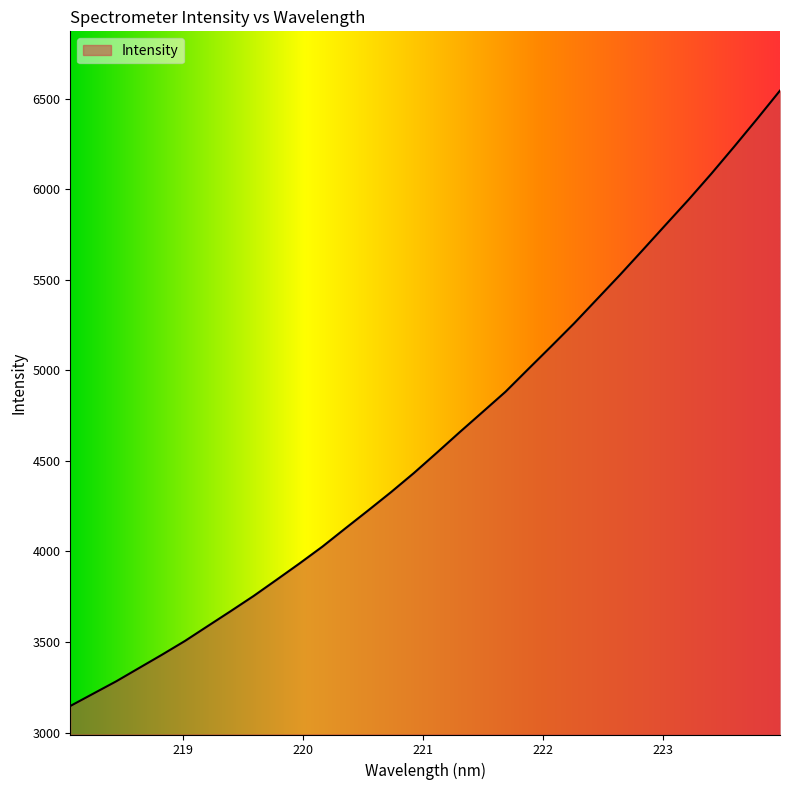

What is the smallest value displayed?

3146.8